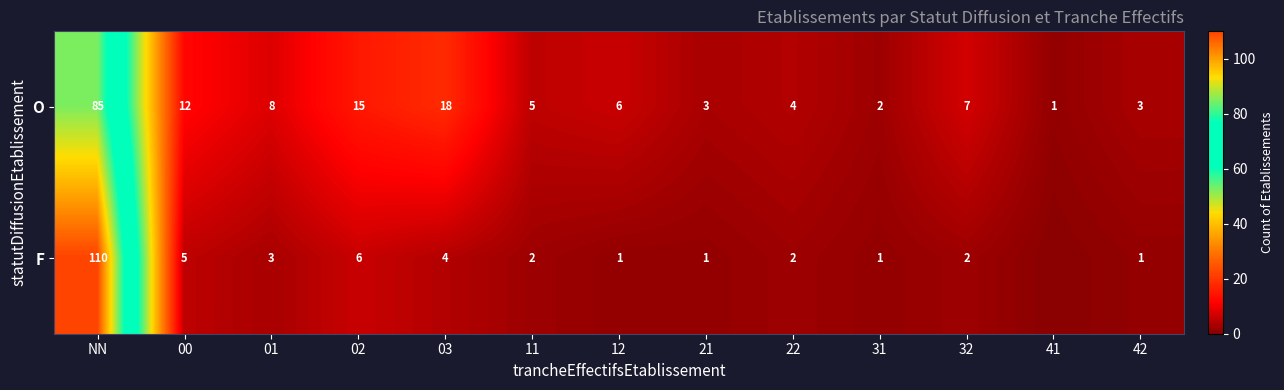

Between 22 and 31, which is larger?

22